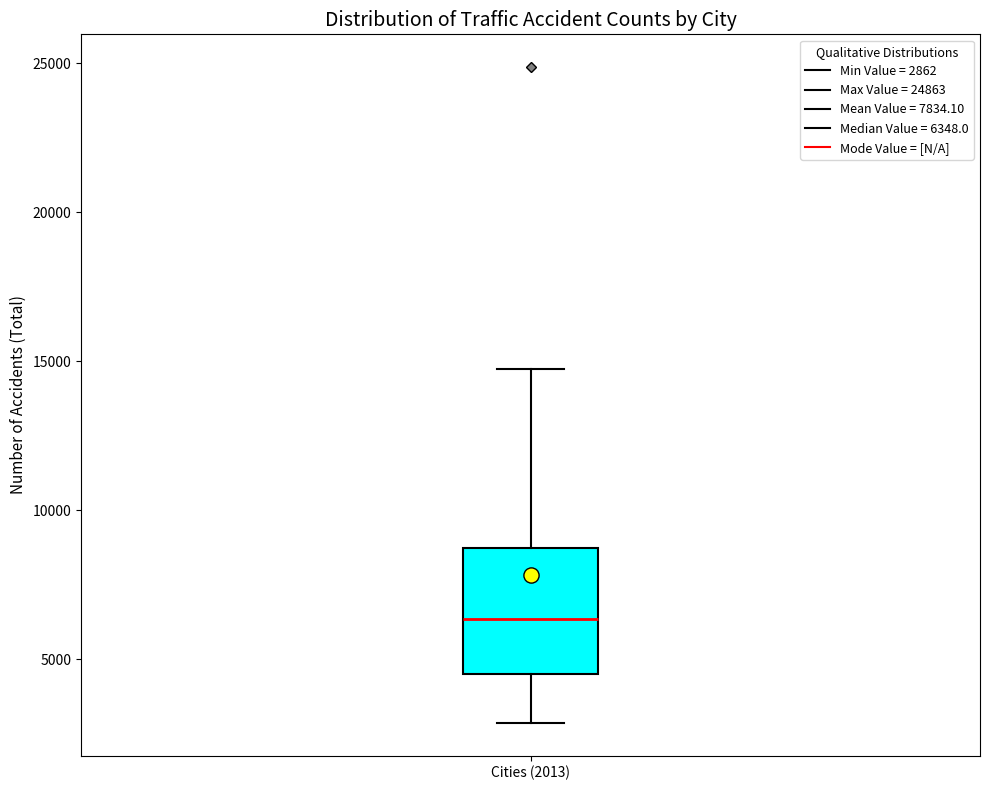

Read this box plot against the y-axis: the position of the median line, the range covered by the box, and the ends of both whiskers. The values are not printed on the chart, so give them approximately, as read against the axis.

median 6500, box 4500 to 8500, whiskers 3000 to 14500